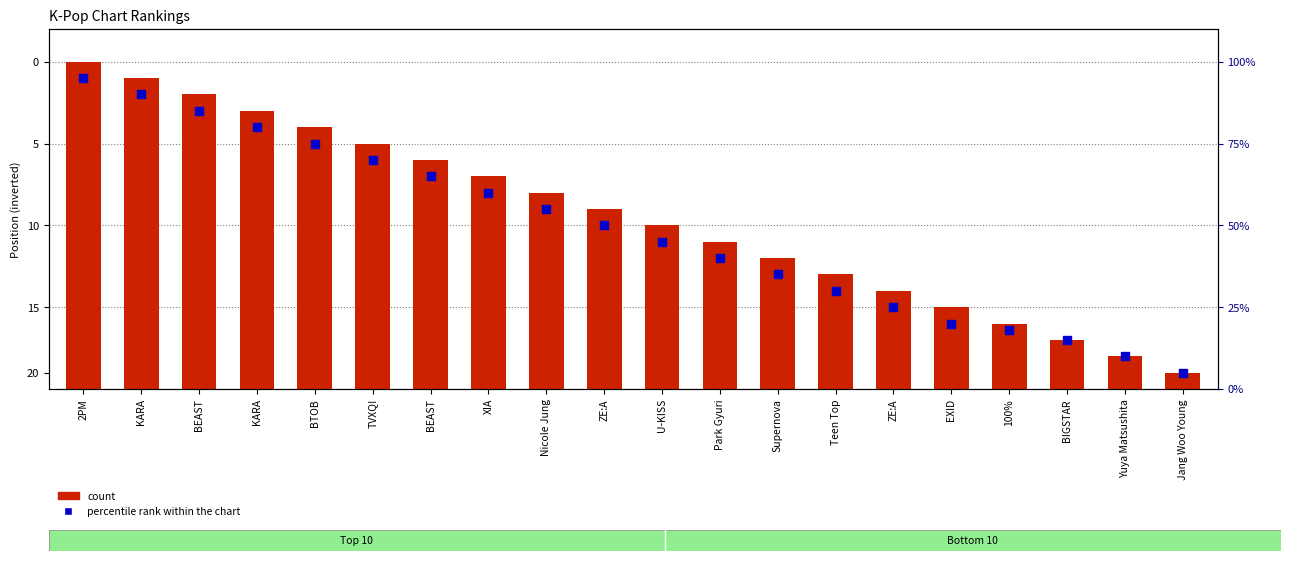

Which series has the widest spread of Y values?

count